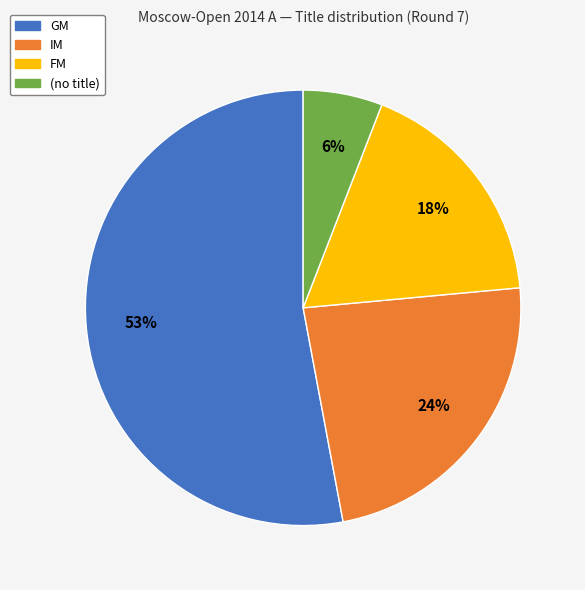

Is there a majority slice in this chart?

Yes